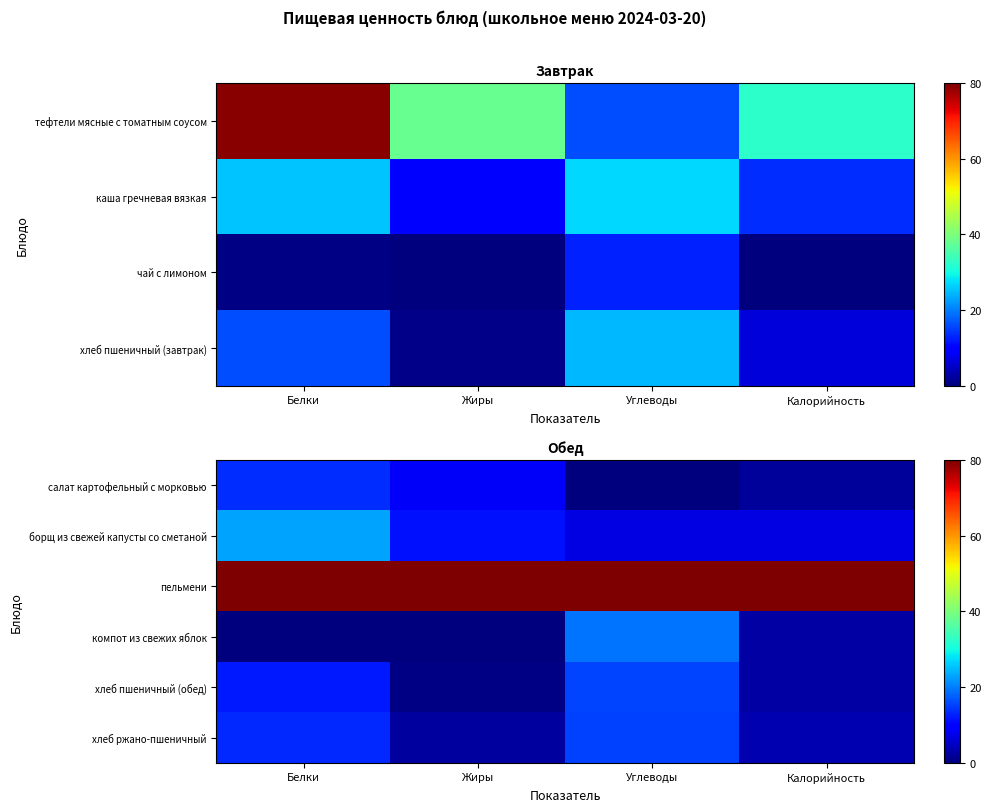

Which series has the largest total across all categories?

пельмени